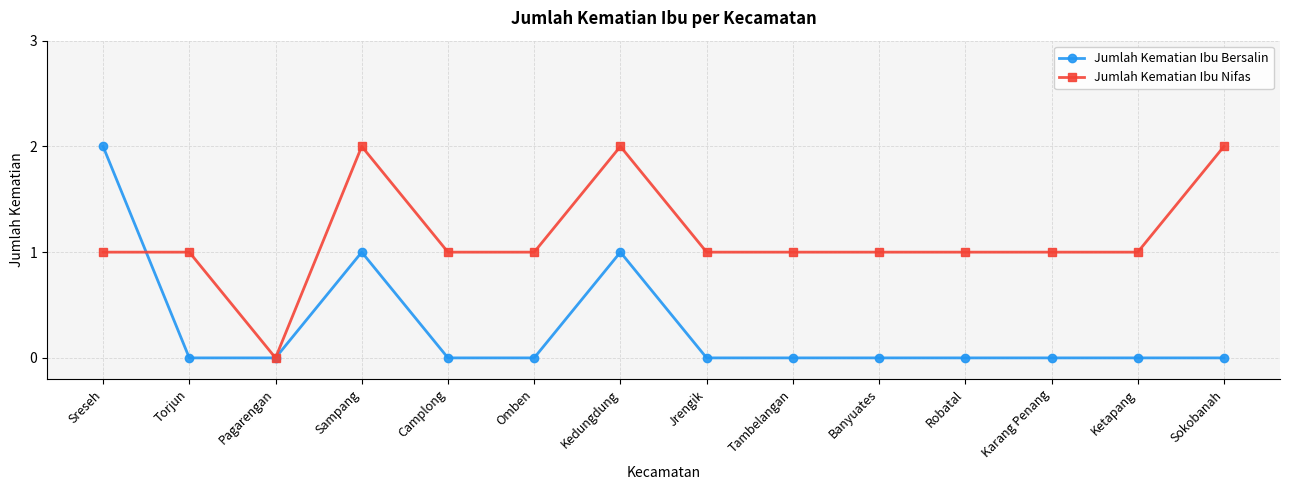

Rank the series by their average value, from highest to lowest.

Jumlah Kematian Ibu Nifas, Jumlah Kematian Ibu Bersalin